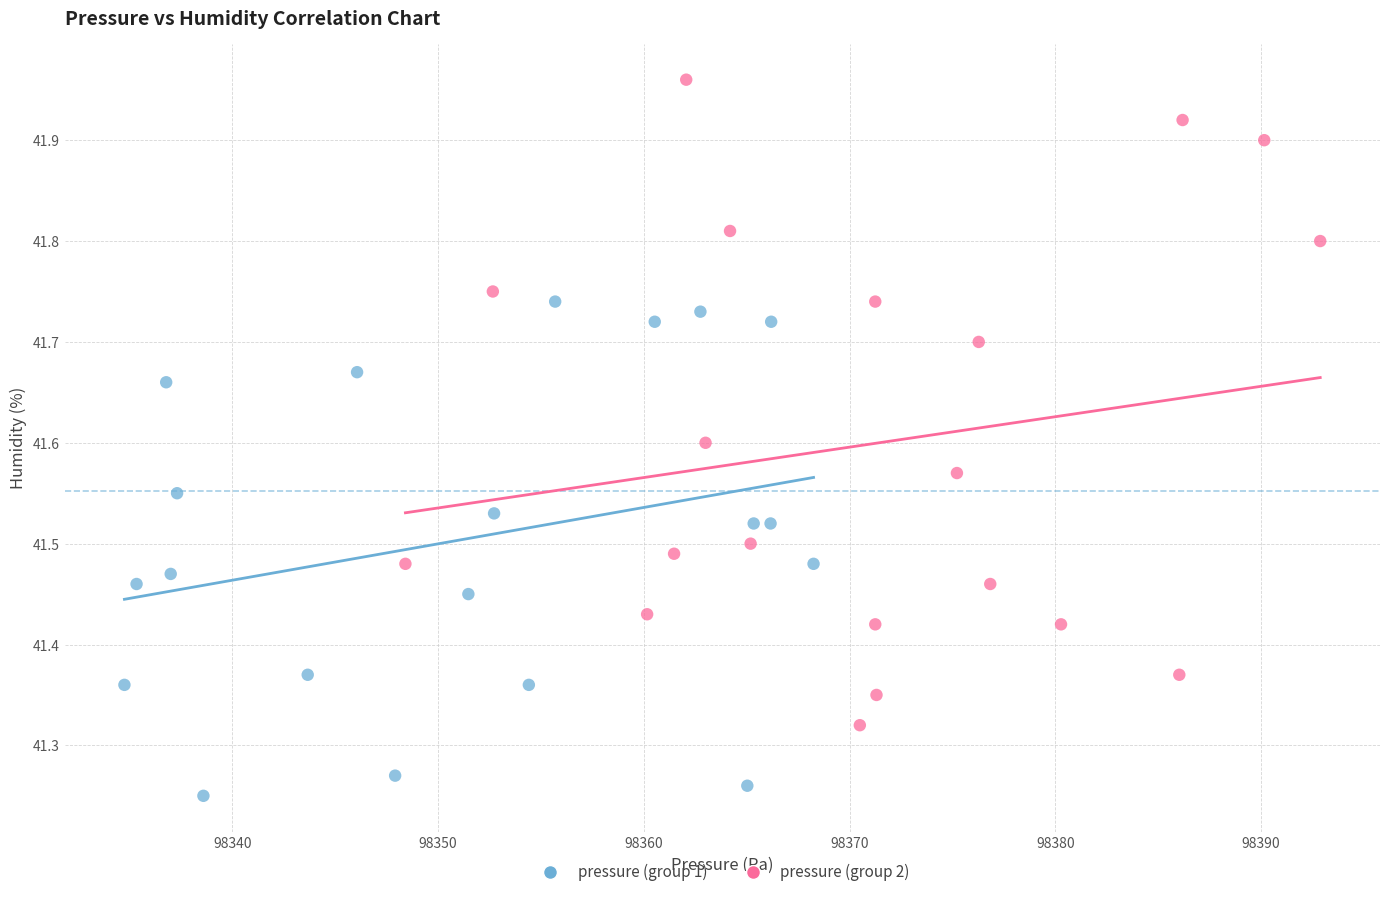

Which series has the largest Y range (max minus min)?

pressure (group 2)